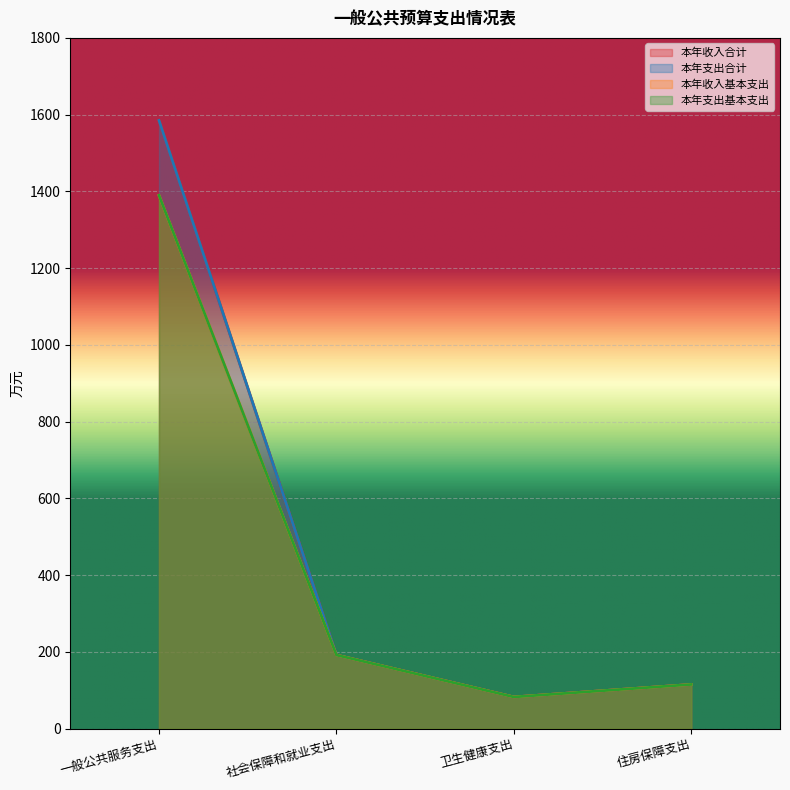

What is the value of the 本年支出合计 point at the 1st from the left?

1584.9